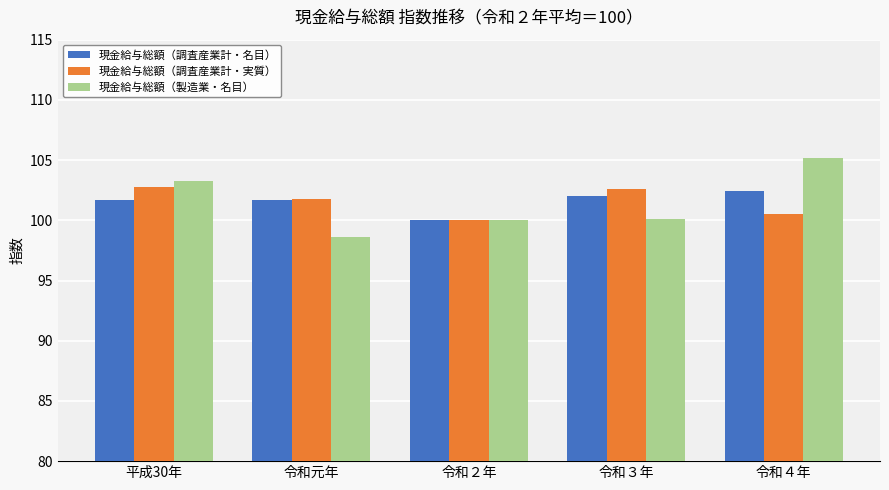

At how many categories does at least one series exceed 104?

1